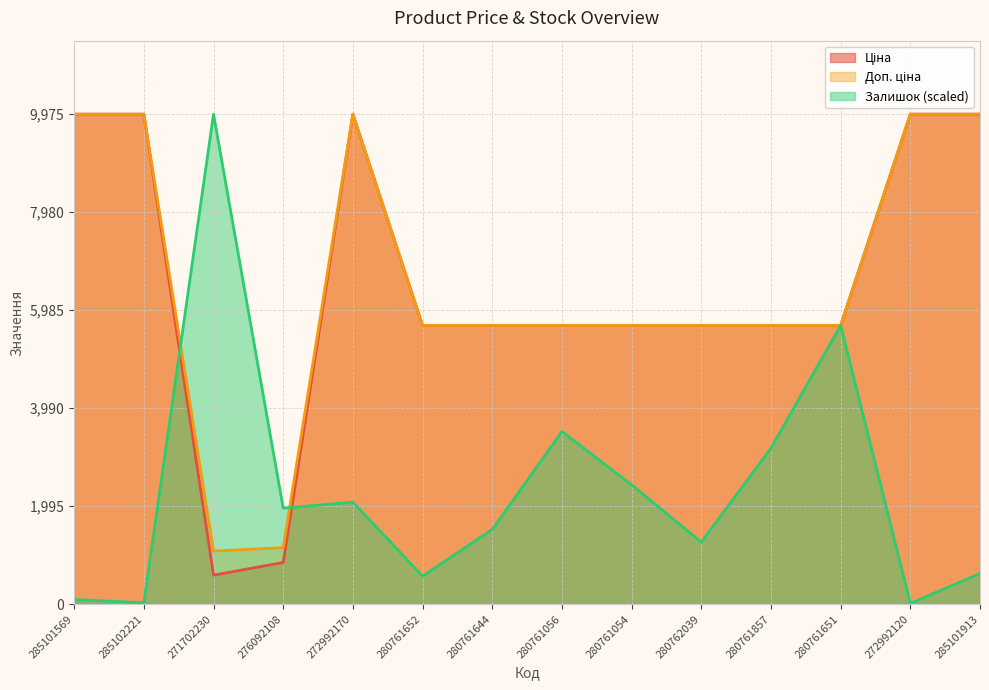

Between 271702230 and 280762039, which series saw the biggest shift?

Залишок (scaled)